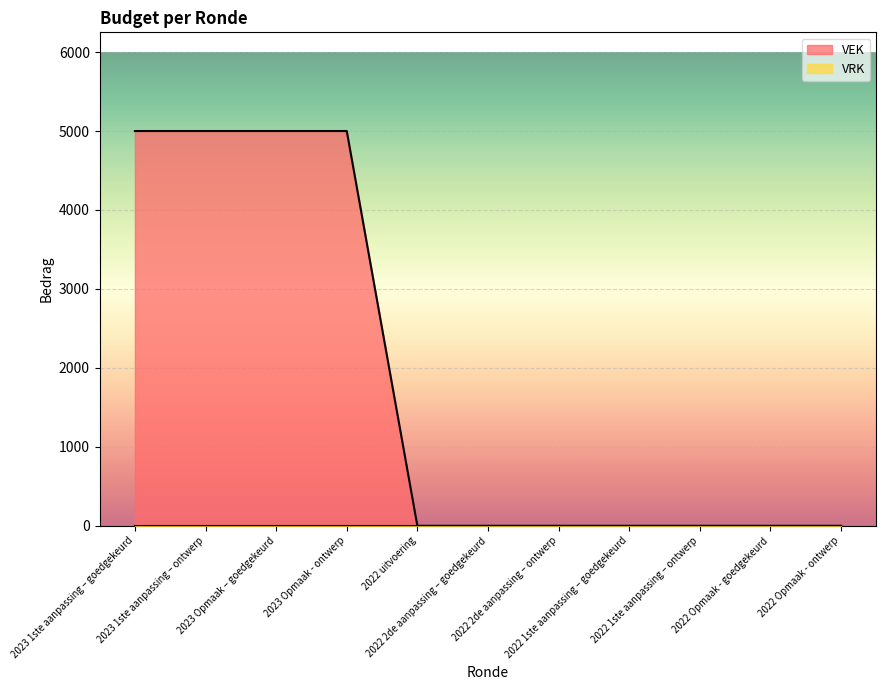

Between 2022 1ste aanpassing – goedgekeurd and 2022 uitvoering, which is larger?

2022 1ste aanpassing – goedgekeurd